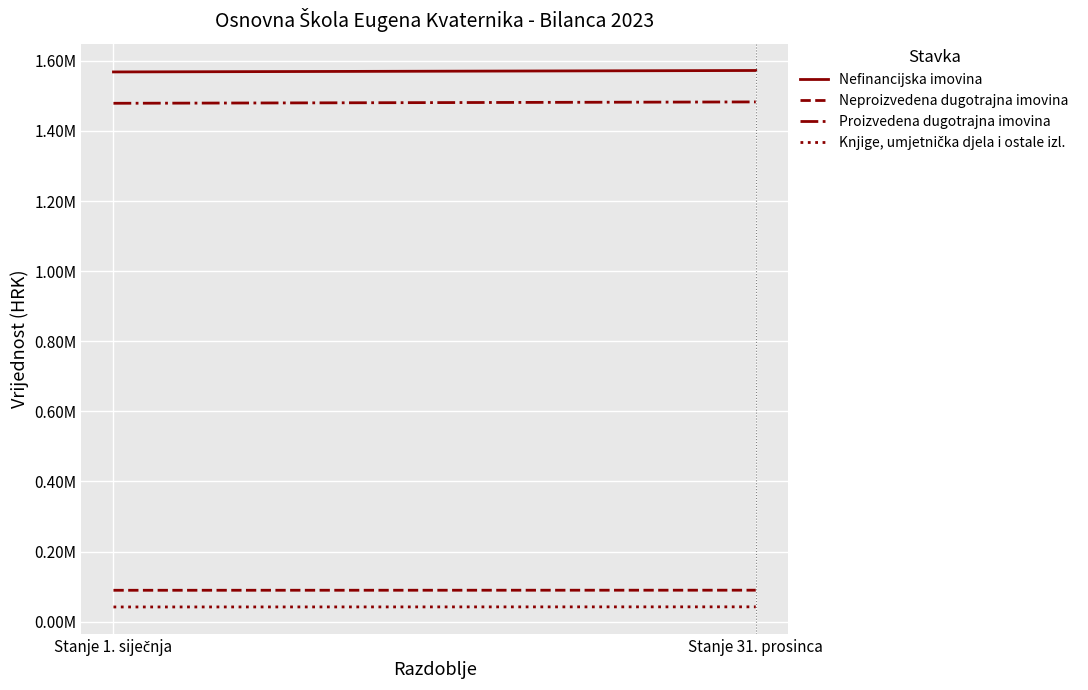

What is the maximum value for Nefinancijska imovina?

1572433.2